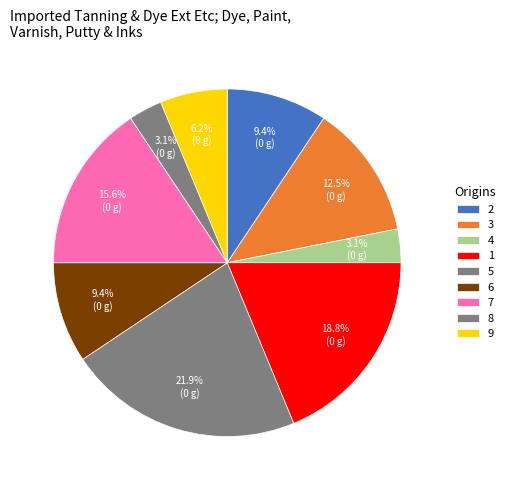

Is the sum of 1 and 9 greater than half?

No